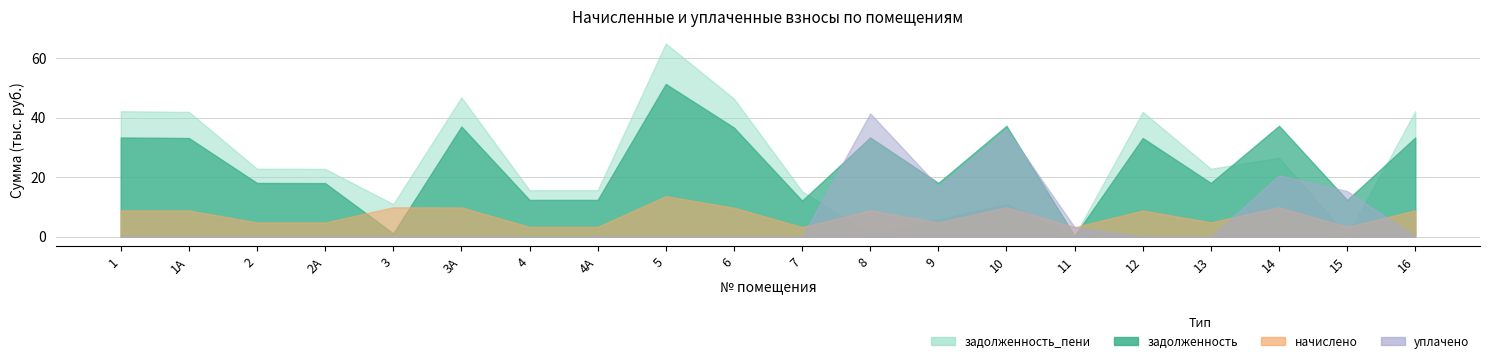

True or false: уплачено has more than 1 points higher than both neighbors.

True